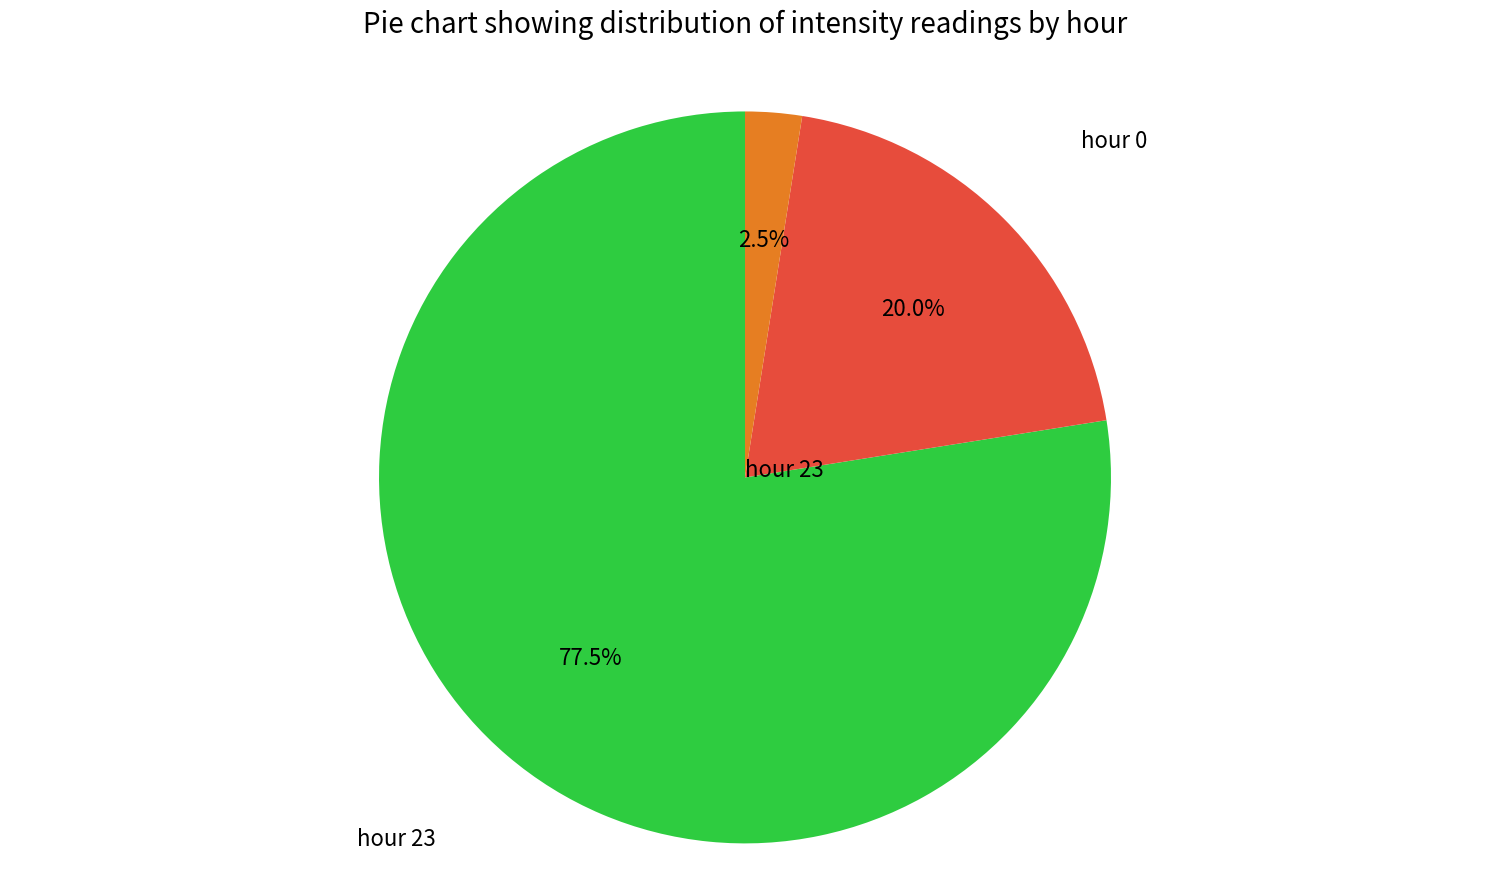

What is the largest slice in the pie chart?

hour 23